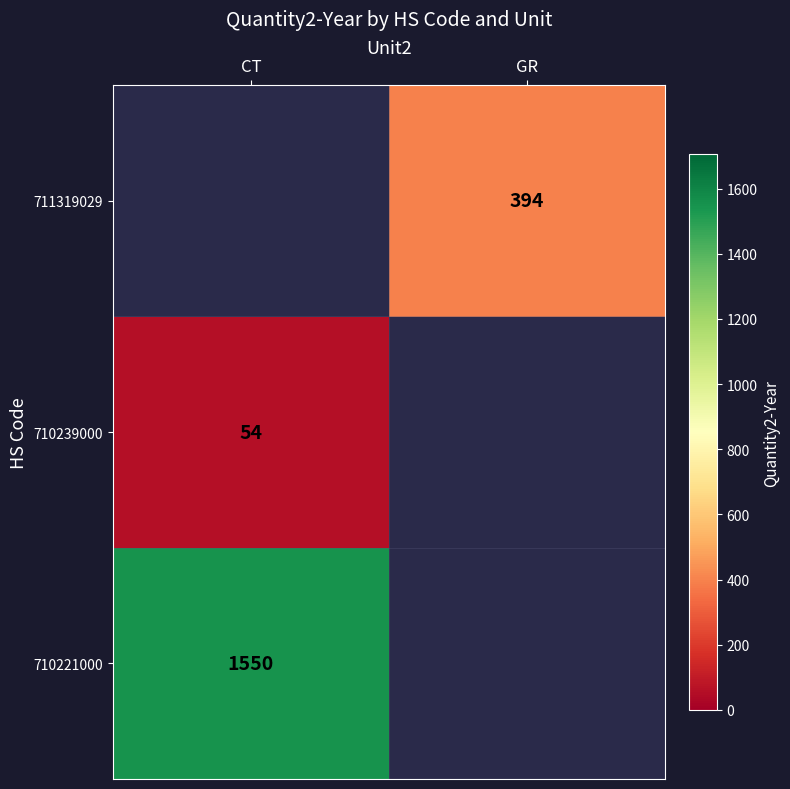

True or false: 710221000 has a value of 1550 at CT.

True